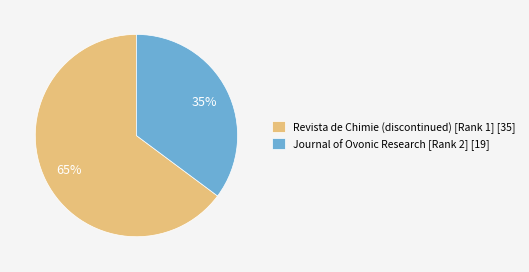

Count the number of slices in the pie.

2